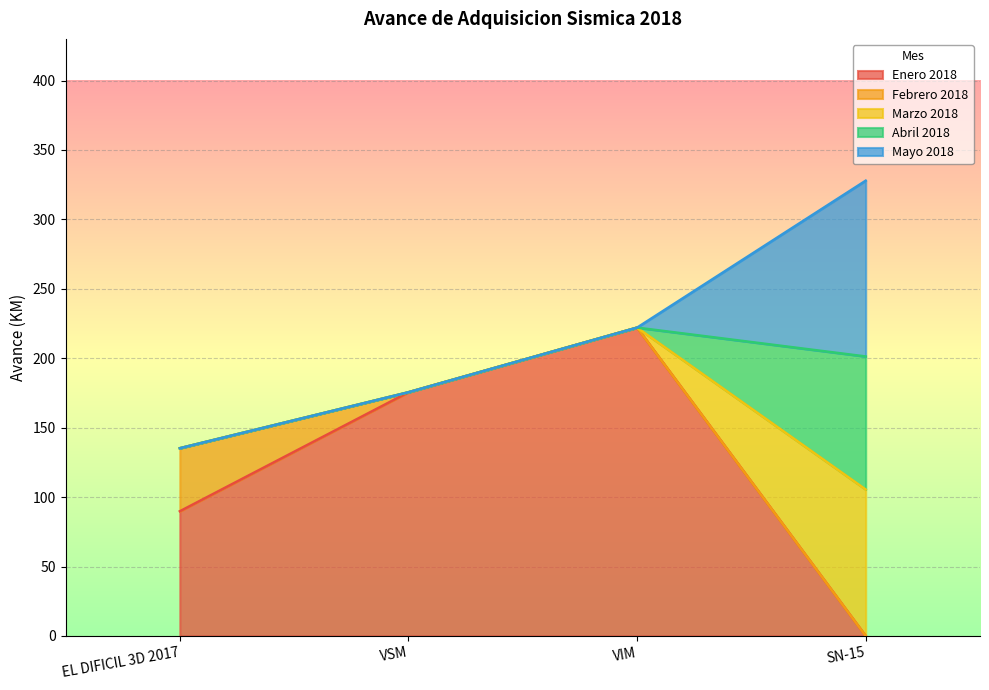

Reading left to right, what are all the values shown in this chart?

Enero 2018: EL DIFICIL 3D 2017=89.8	VSM=175.5	VIM=222.1	SN-15=0.0
Febrero 2018: EL DIFICIL 3D 2017=45.4	VSM=0.0	VIM=0.0	SN-15=0.0
Marzo 2018: EL DIFICIL 3D 2017=0.0	VSM=0.0	VIM=0.0	SN-15=105.5
Abril 2018: EL DIFICIL 3D 2017=0.0	VSM=0.0	VIM=0.0	SN-15=95.8
Mayo 2018: EL DIFICIL 3D 2017=0.0	VSM=0.0	VIM=0.0	SN-15=126.6